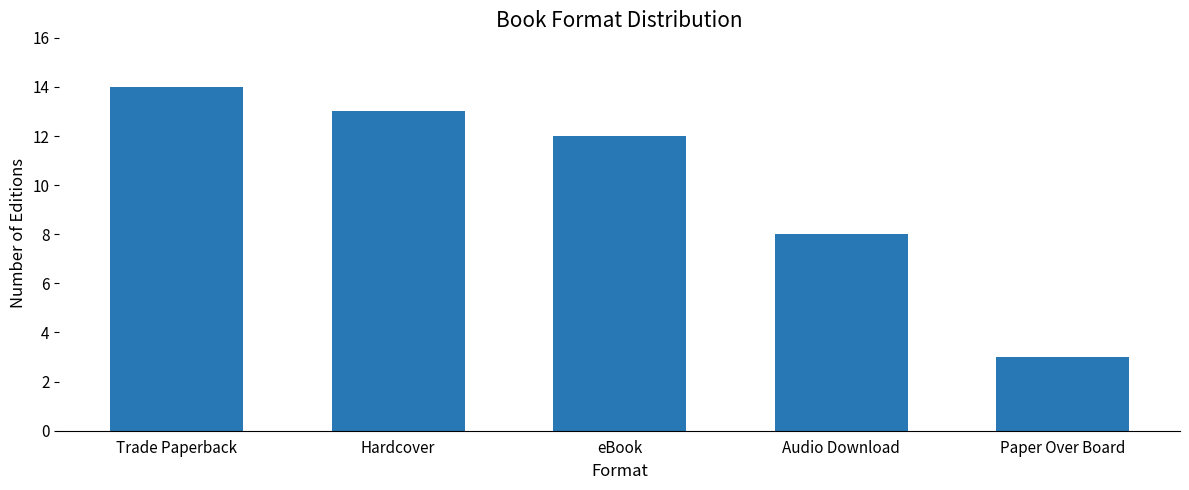

Which category has the highest value across all series?

Trade Paperback